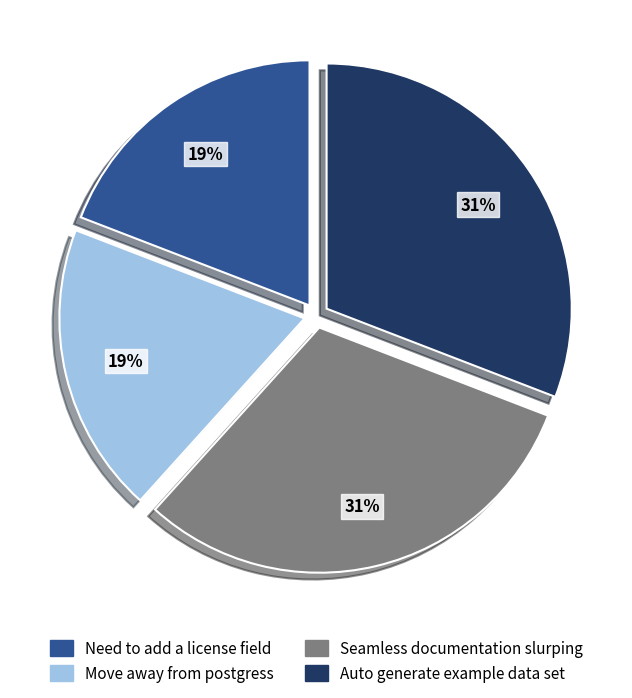

To the nearest percent, what is the average slice percentage?

25%